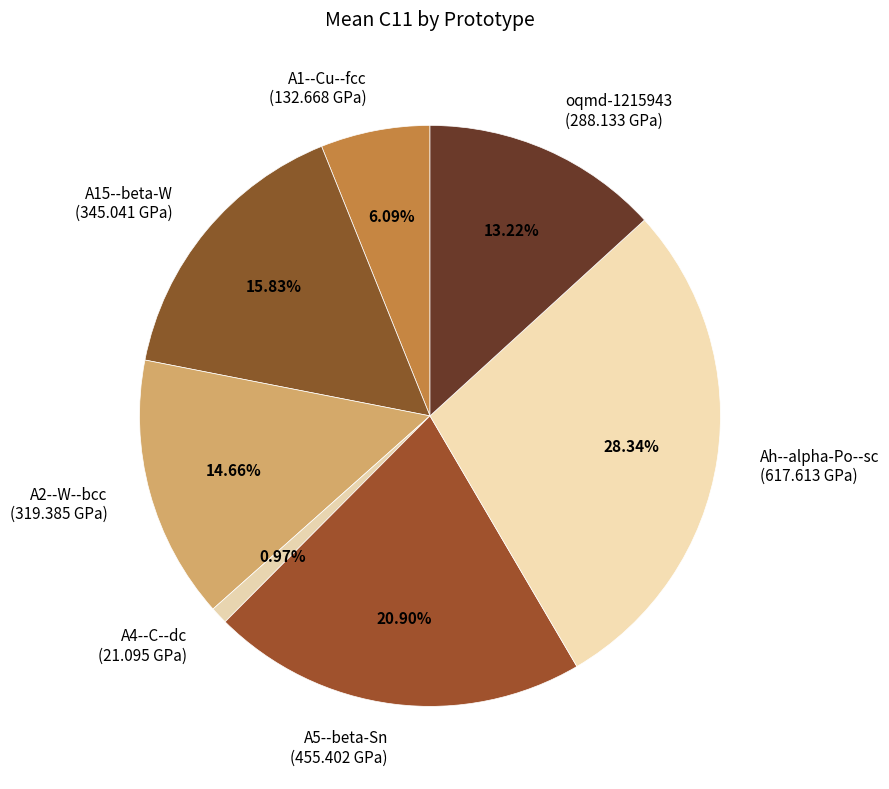

Which category has the smallest portion of the pie?

A4--C--dc